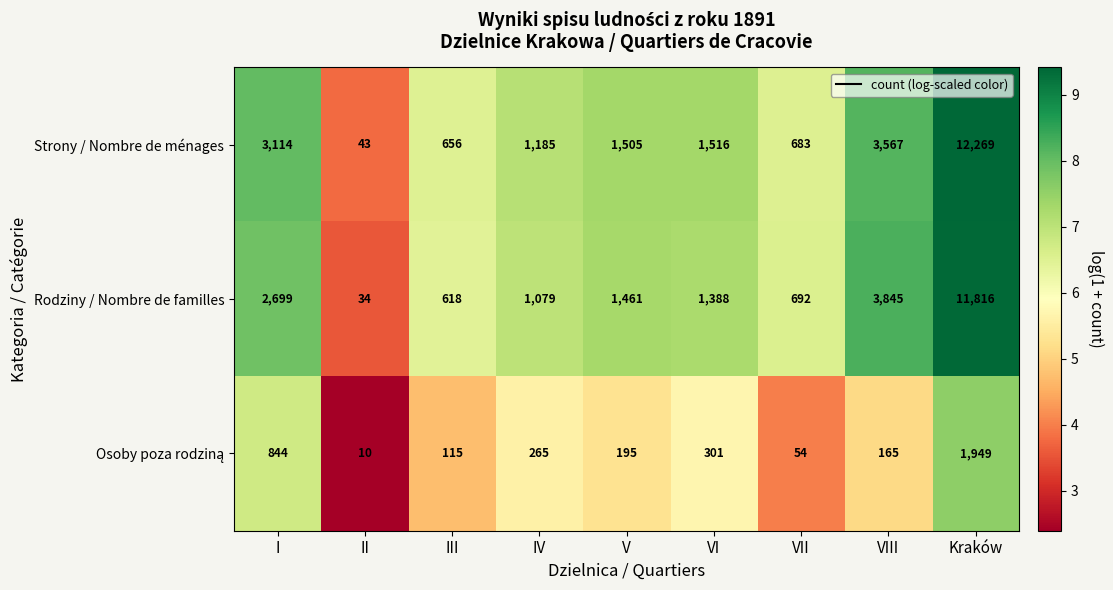

Which series has the largest range (max minus min)?

Strony / Nombre de ménages